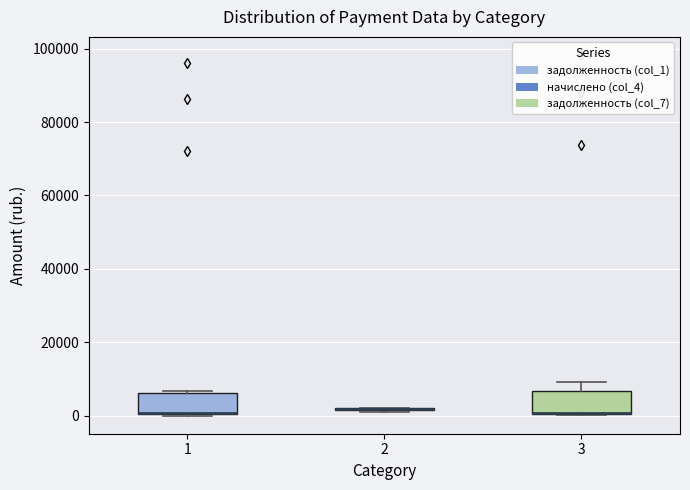

Reading left to right, read every box against the y-axis: the position of its median line, the range the box covers, and the ends of its whiskers. The values are not printed on the chart, so give them approximately, as read against the axis.

1: median 0 (drawn on the box's lower edge), box 0 to 6000, whiskers 0 to 6000 (just above the box's upper edge)
2: box collapsed to a line at 2000, whiskers 2000 to 2000
3: median 0 (drawn on the box's lower edge), box 0 to 6000, whiskers 0 to 10000